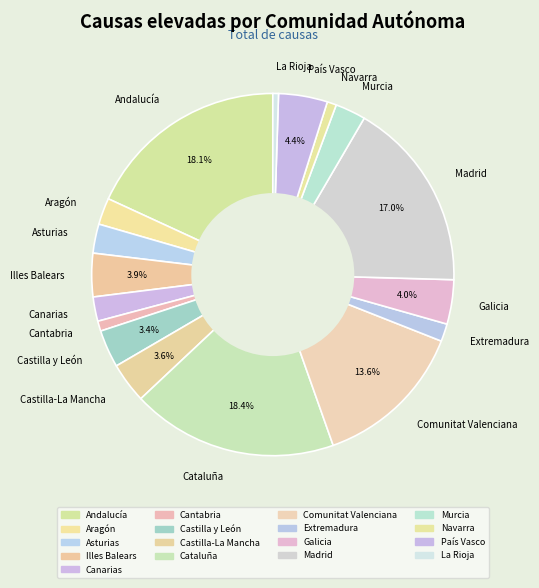

To the nearest percent, what portion does Comunitat Valenciana represent?

14%